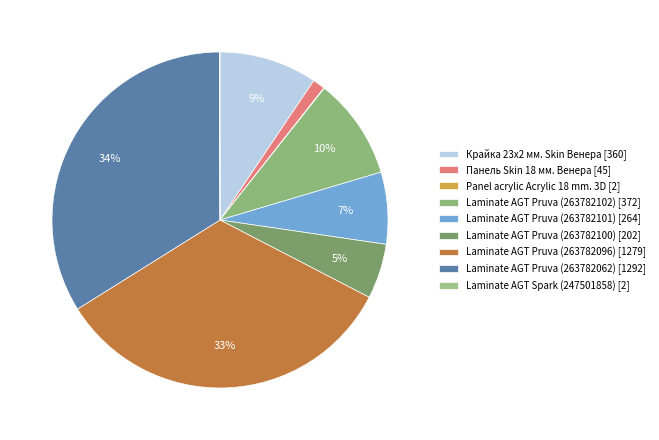

Which slice is the largest?

Laminate AGT Pruva (263782062)